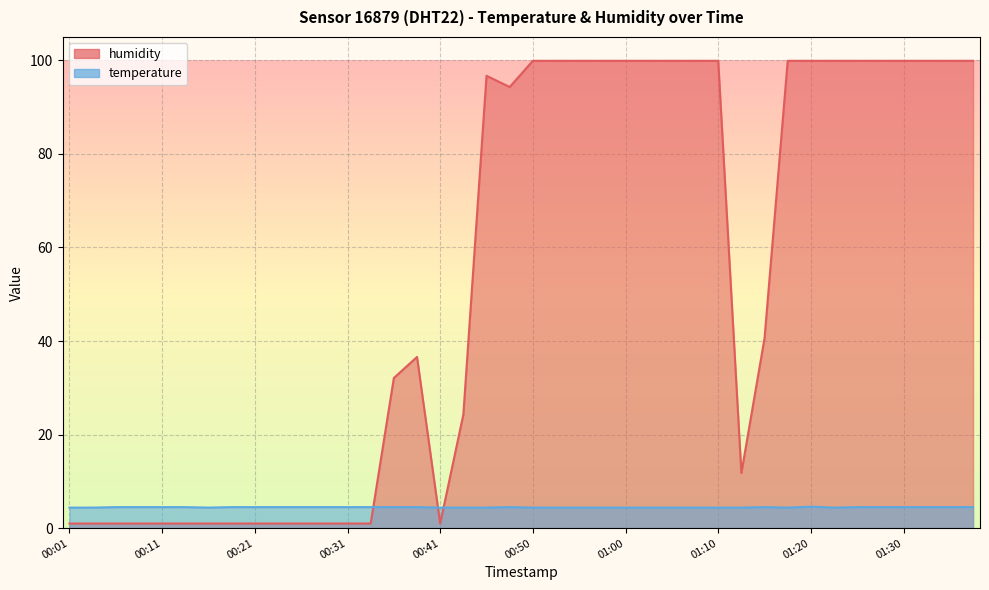

Where does the humidity series first go above 94?

00:45